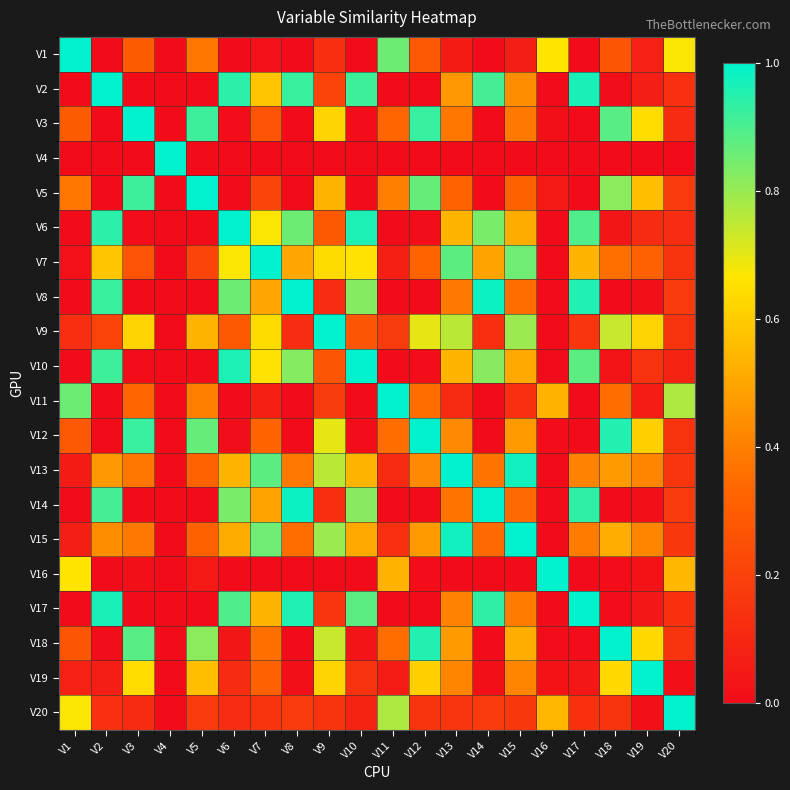

Reading right to left, list all the values displayed in this chart.

V1: V20=0.7	V19=0.1	V18=0.3	V17=0.0	V16=0.7	V15=0.1	V14=0.0	V13=0.1	V12=0.3	V11=0.9	V10=0.0	V9=0.1	V8=0.0	V7=0.0	V6=0.0	V5=0.4	V4=0.0	V3=0.3	V2=0.0	V1=1.0
V2: V20=0.1	V19=0.1	V18=0.0	V17=1.0	V16=0.0	V15=0.4	V14=0.9	V13=0.5	V12=0.0	V11=0.0	V10=0.9	V9=0.2	V8=0.9	V7=0.6	V6=0.9	V5=0.0	V4=0.0	V3=0.0	V2=1.0	V1=0.0
V3: V20=0.1	V19=0.6	V18=0.9	V17=0.0	V16=0.0	V15=0.4	V14=0.0	V13=0.4	V12=0.9	V11=0.3	V10=0.0	V9=0.6	V8=0.0	V7=0.3	V6=0.0	V5=0.9	V4=0.0	V3=1.0	V2=0.0	V1=0.3
V4: V20=0.0	V19=0.0	V18=0.0	V17=0.0	V16=0.0	V15=0.0	V14=0.0	V13=0.0	V12=0.0	V11=0.0	V10=0.0	V9=0.0	V8=0.0	V7=0.0	V6=0.0	V5=0.0	V4=1.0	V3=0.0	V2=0.0	V1=0.0
V5: V20=0.2	V19=0.6	V18=0.8	V17=0.0	V16=0.0	V15=0.3	V14=0.0	V13=0.3	V12=0.9	V11=0.4	V10=0.0	V9=0.5	V8=0.0	V7=0.2	V6=0.0	V5=1.0	V4=0.0	V3=0.9	V2=0.0	V1=0.4
V6: V20=0.1	V19=0.1	V18=0.0	V17=0.9	V16=0.0	V15=0.5	V14=0.8	V13=0.5	V12=0.0	V11=0.0	V10=1.0	V9=0.3	V8=0.9	V7=0.7	V6=1.0	V5=0.0	V4=0.0	V3=0.0	V2=0.9	V1=0.0
V7: V20=0.1	V19=0.3	V18=0.4	V17=0.5	V16=0.0	V15=0.9	V14=0.5	V13=0.9	V12=0.3	V11=0.1	V10=0.7	V9=0.6	V8=0.5	V7=1.0	V6=0.7	V5=0.2	V4=0.0	V3=0.3	V2=0.6	V1=0.0
V8: V20=0.2	V19=0.0	V18=0.0	V17=1.0	V16=0.0	V15=0.4	V14=1.0	V13=0.4	V12=0.0	V11=0.0	V10=0.8	V9=0.1	V8=1.0	V7=0.5	V6=0.9	V5=0.0	V4=0.0	V3=0.0	V2=0.9	V1=0.0
V9: V20=0.1	V19=0.6	V18=0.7	V17=0.2	V16=0.0	V15=0.8	V14=0.1	V13=0.8	V12=0.7	V11=0.2	V10=0.3	V9=1.0	V8=0.1	V7=0.6	V6=0.3	V5=0.5	V4=0.0	V3=0.6	V2=0.2	V1=0.1
V10: V20=0.1	V19=0.1	V18=0.0	V17=0.9	V16=0.0	V15=0.5	V14=0.8	V13=0.5	V12=0.0	V11=0.0	V10=1.0	V9=0.3	V8=0.8	V7=0.7	V6=1.0	V5=0.0	V4=0.0	V3=0.0	V2=0.9	V1=0.0
V11: V20=0.8	V19=0.1	V18=0.4	V17=0.0	V16=0.5	V15=0.1	V14=0.0	V13=0.1	V12=0.4	V11=1.0	V10=0.0	V9=0.2	V8=0.0	V7=0.1	V6=0.0	V5=0.4	V4=0.0	V3=0.3	V2=0.0	V1=0.9
V12: V20=0.1	V19=0.6	V18=1.0	V17=0.0	V16=0.0	V15=0.5	V14=0.0	V13=0.4	V12=1.0	V11=0.4	V10=0.0	V9=0.7	V8=0.0	V7=0.3	V6=0.0	V5=0.9	V4=0.0	V3=0.9	V2=0.0	V1=0.3
V13: V20=0.2	V19=0.4	V18=0.5	V17=0.4	V16=0.0	V15=1.0	V14=0.4	V13=1.0	V12=0.4	V11=0.1	V10=0.5	V9=0.8	V8=0.4	V7=0.9	V6=0.5	V5=0.3	V4=0.0	V3=0.4	V2=0.5	V1=0.1
V14: V20=0.2	V19=0.0	V18=0.0	V17=0.9	V16=0.0	V15=0.3	V14=1.0	V13=0.4	V12=0.0	V11=0.0	V10=0.8	V9=0.1	V8=1.0	V7=0.5	V6=0.8	V5=0.0	V4=0.0	V3=0.0	V2=0.9	V1=0.0
V15: V20=0.2	V19=0.4	V18=0.5	V17=0.4	V16=0.0	V15=1.0	V14=0.3	V13=1.0	V12=0.5	V11=0.1	V10=0.5	V9=0.8	V8=0.4	V7=0.9	V6=0.5	V5=0.3	V4=0.0	V3=0.4	V2=0.4	V1=0.1
V16: V20=0.5	V19=0.0	V18=0.0	V17=0.0	V16=1.0	V15=0.0	V14=0.0	V13=0.0	V12=0.0	V11=0.5	V10=0.0	V9=0.0	V8=0.0	V7=0.0	V6=0.0	V5=0.0	V4=0.0	V3=0.0	V2=0.0	V1=0.7
V17: V20=0.1	V19=0.0	V18=0.0	V17=1.0	V16=0.0	V15=0.4	V14=0.9	V13=0.4	V12=0.0	V11=0.0	V10=0.9	V9=0.2	V8=1.0	V7=0.5	V6=0.9	V5=0.0	V4=0.0	V3=0.0	V2=1.0	V1=0.0
V18: V20=0.1	V19=0.6	V18=1.0	V17=0.0	V16=0.0	V15=0.5	V14=0.0	V13=0.5	V12=1.0	V11=0.4	V10=0.0	V9=0.7	V8=0.0	V7=0.4	V6=0.0	V5=0.8	V4=0.0	V3=0.9	V2=0.0	V1=0.3
V19: V20=0.0	V19=1.0	V18=0.6	V17=0.0	V16=0.0	V15=0.4	V14=0.0	V13=0.4	V12=0.6	V11=0.1	V10=0.1	V9=0.6	V8=0.0	V7=0.3	V6=0.1	V5=0.6	V4=0.0	V3=0.6	V2=0.1	V1=0.1
V20: V20=1.0	V19=0.0	V18=0.1	V17=0.1	V16=0.5	V15=0.2	V14=0.2	V13=0.2	V12=0.1	V11=0.8	V10=0.1	V9=0.1	V8=0.2	V7=0.1	V6=0.1	V5=0.2	V4=0.0	V3=0.1	V2=0.1	V1=0.7